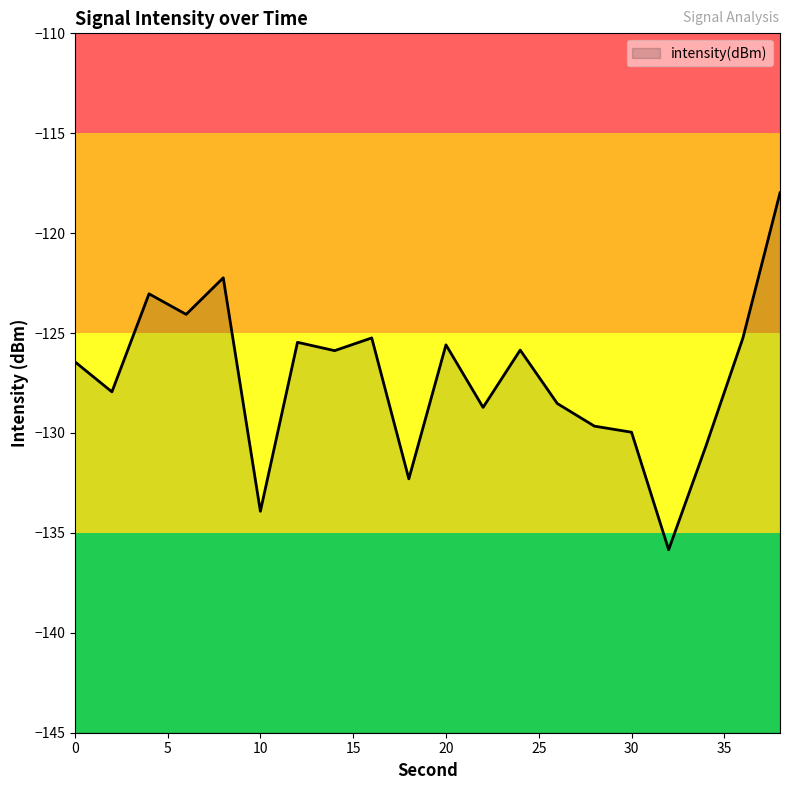

What is the difference between the values at 30 and 24?

4.1